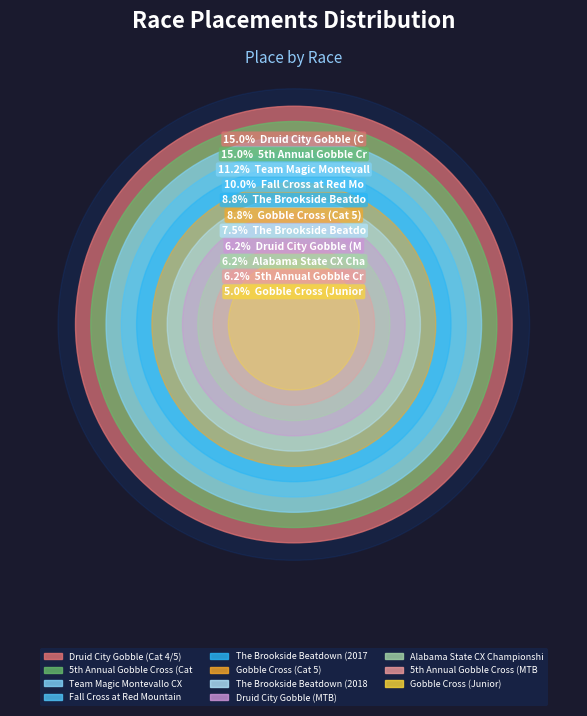

Does Druid City Gobble (Cat 4/5) represent more than half of the total?

No